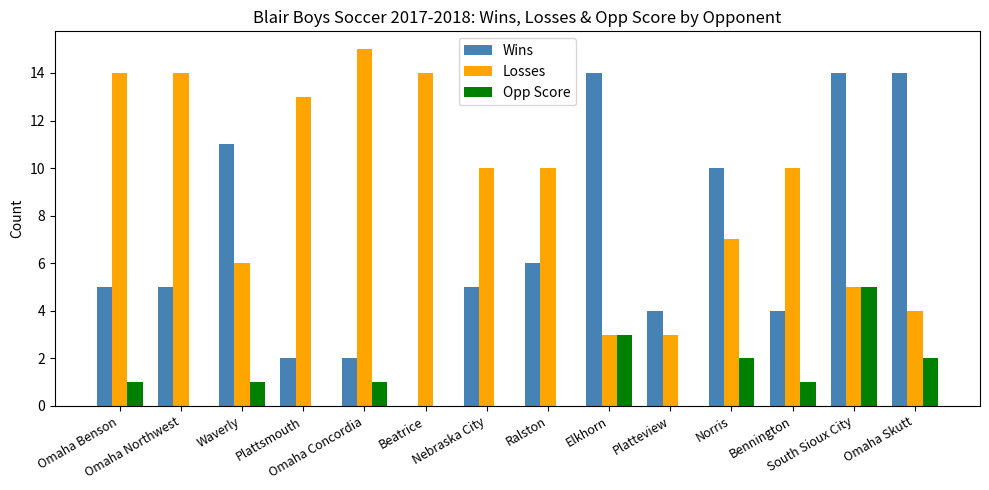

What is the greatest value displayed?

15